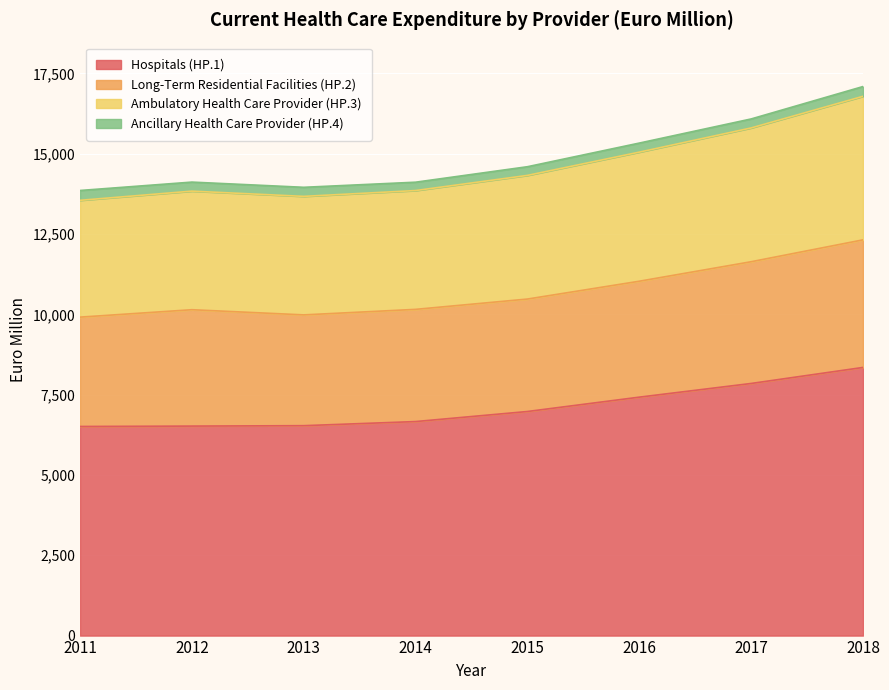

At which category does Ambulatory Health Care Provider (HP.3) reach its first local peak?

2012